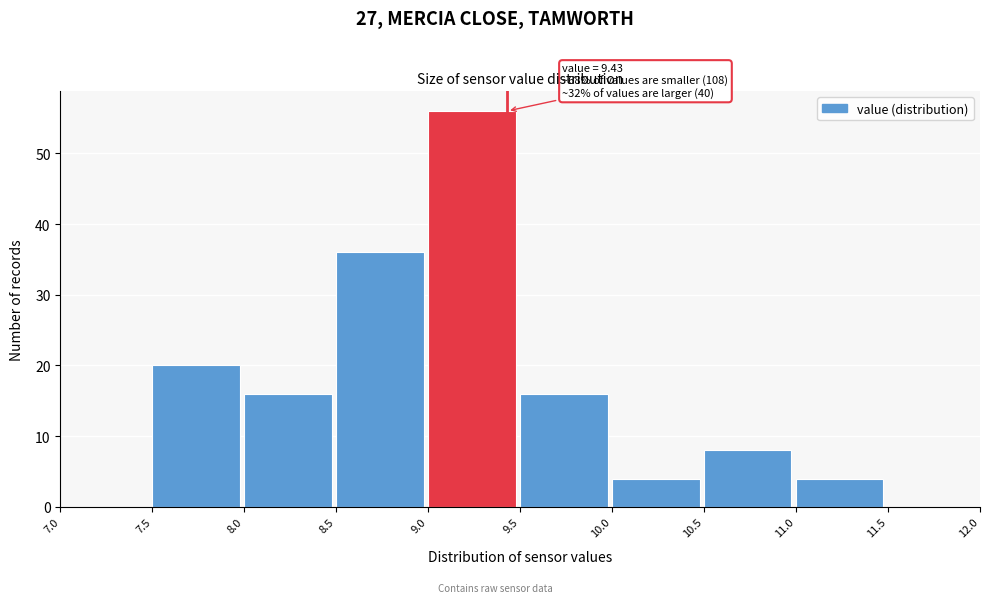

Which range on the x-axis has the tallest bar?

9.0 to 9.5